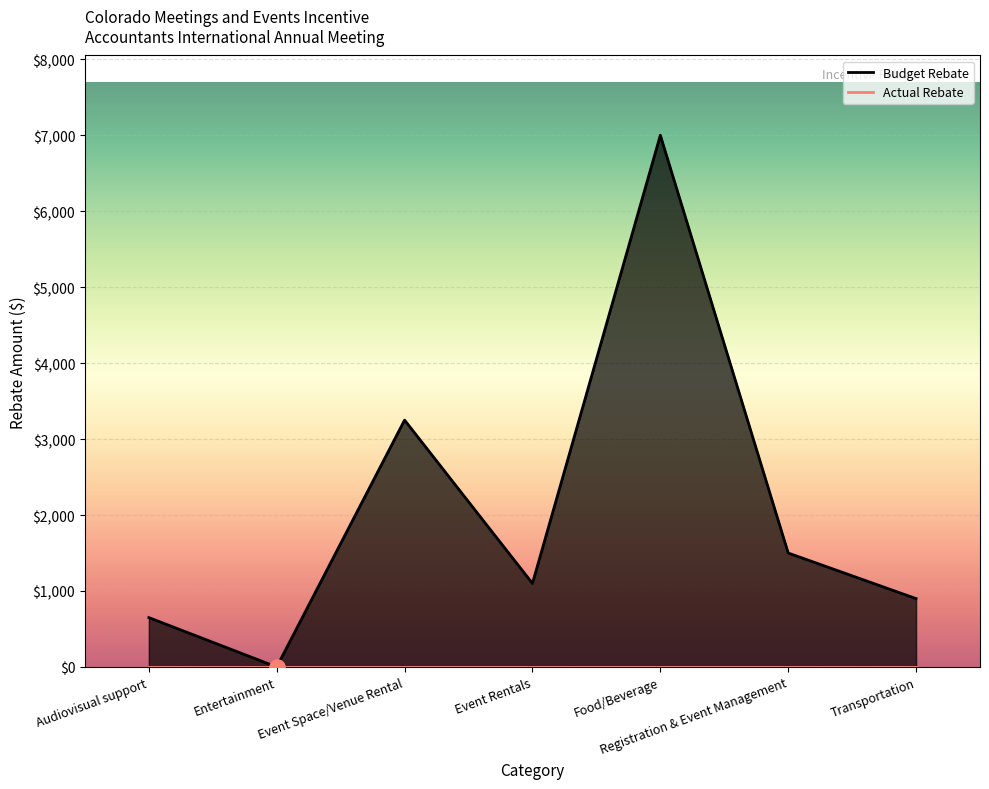

Which has a higher value, Event Rentals or Entertainment?

Event Rentals